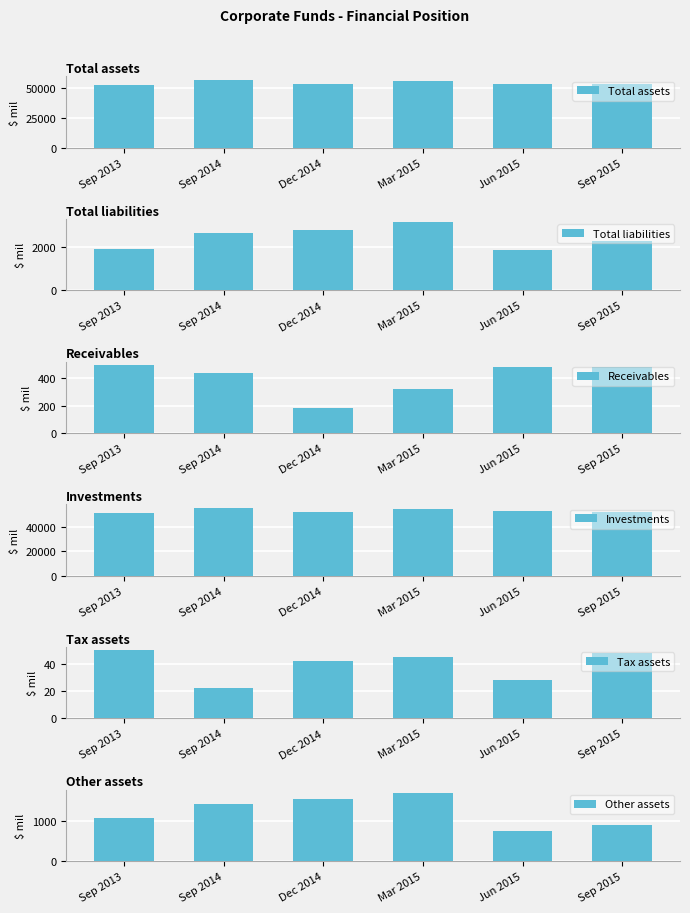

What is the label of the 3rd bar from the left?

Dec 2014